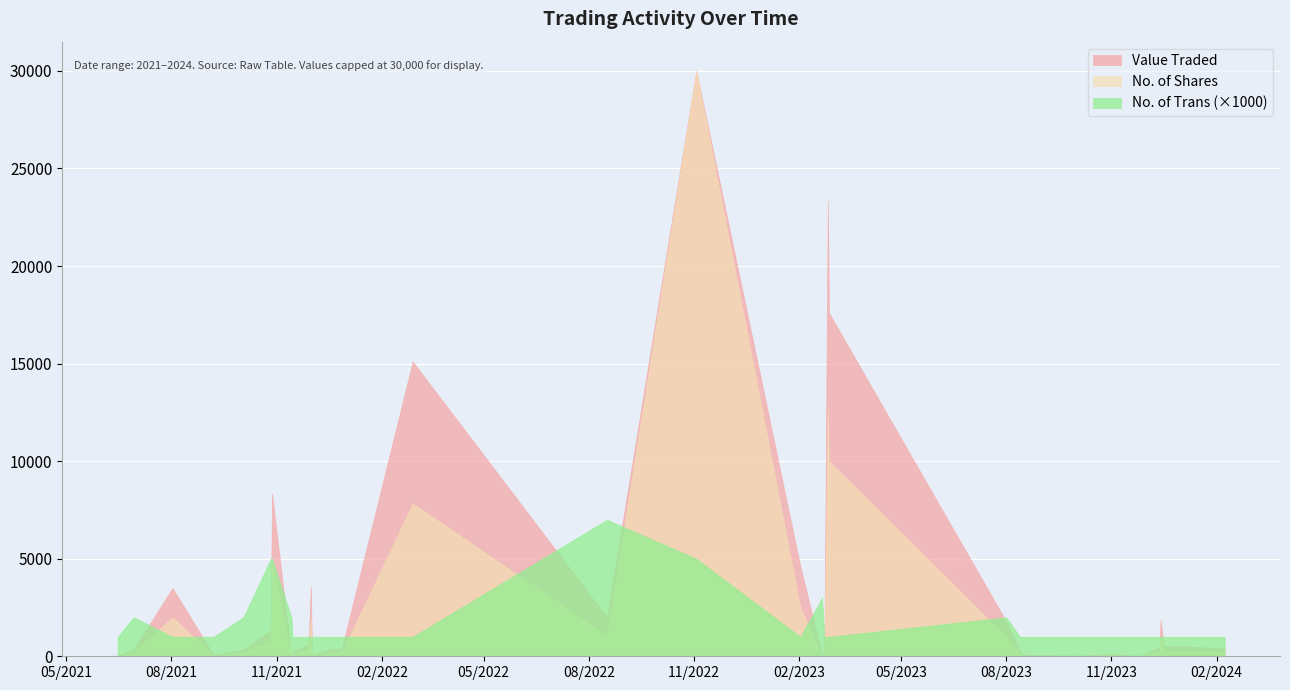

What is the maximum value shown in the chart?

30000